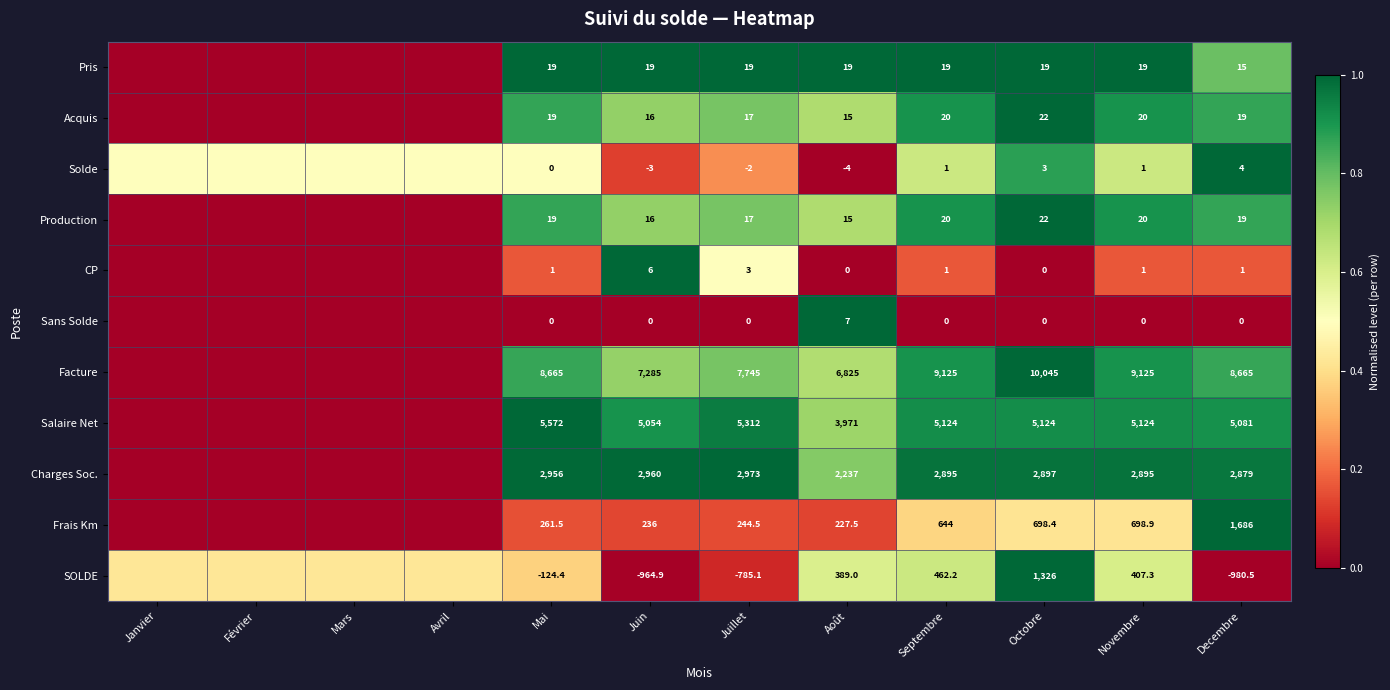

Is the value of Solde at Decembre greater than the value of SOLDE at Mai?

Yes